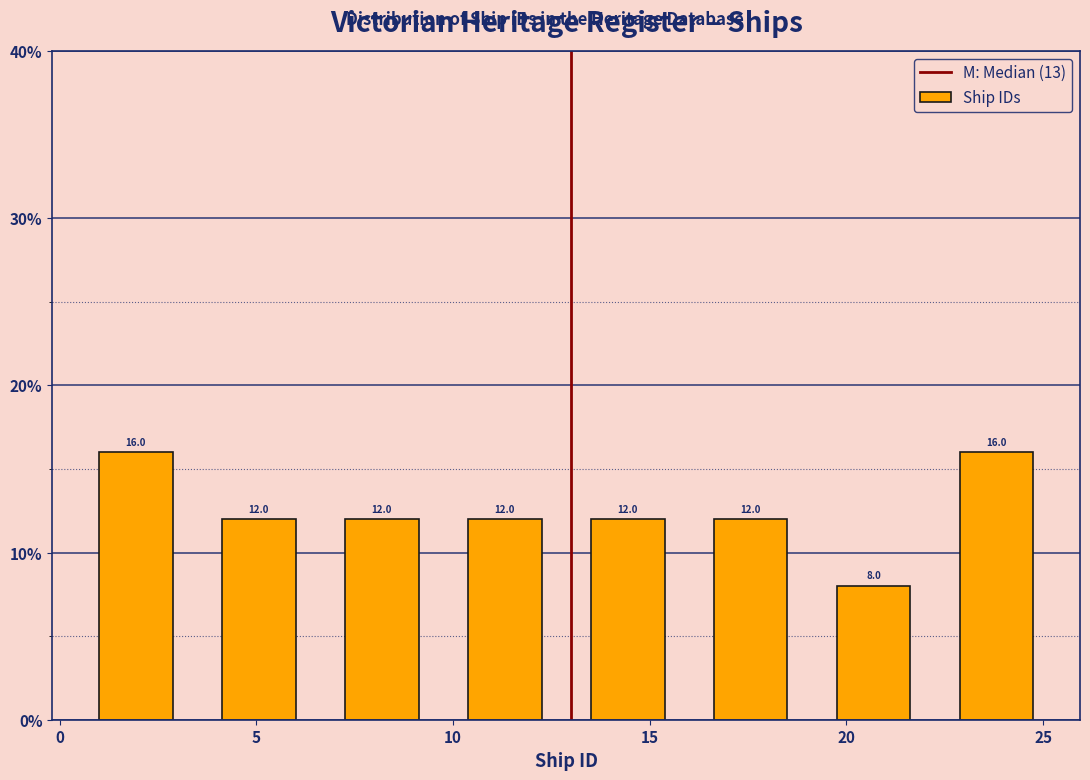

Reading left to right, list every bar in this chart as the range it spans on the x-axis followed by its height. The bar edges are not printed on the chart, so give them approximately, as read against the axis.

1.0 to 4.0: 16.0
4.0 to 7.5: 12.0
7.5 to 10.5: 12.0
10.5 to 13.5: 12.0
13.5 to 16.5: 12.0
16.5 to 20.0: 12.0
20.0 to 23.0: 8.0
23.0 to 26.0: 16.0